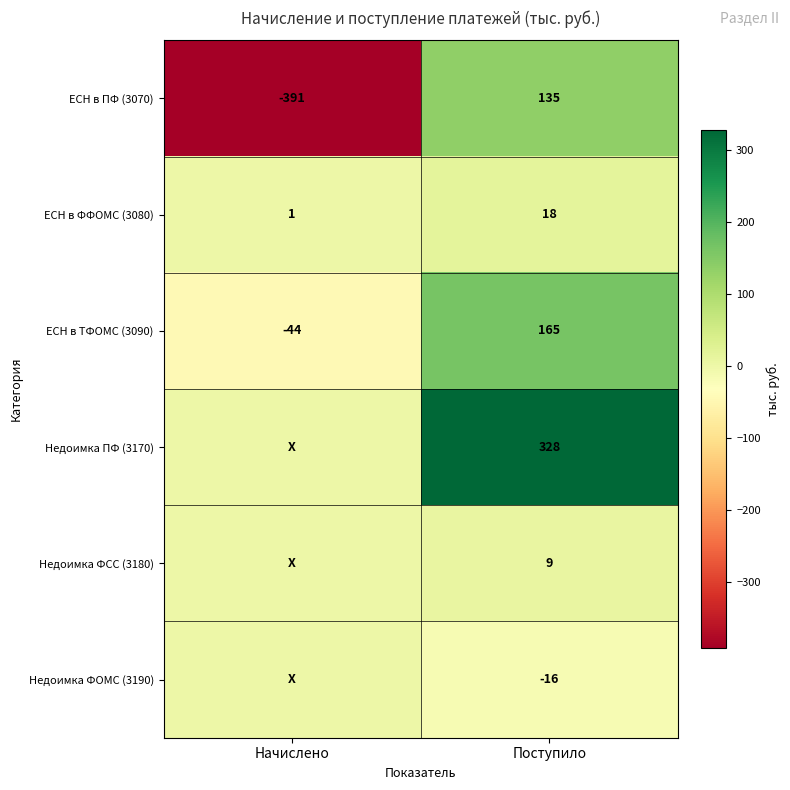

What is the highest value of the ЕСН в ПФ (3070) series?

135